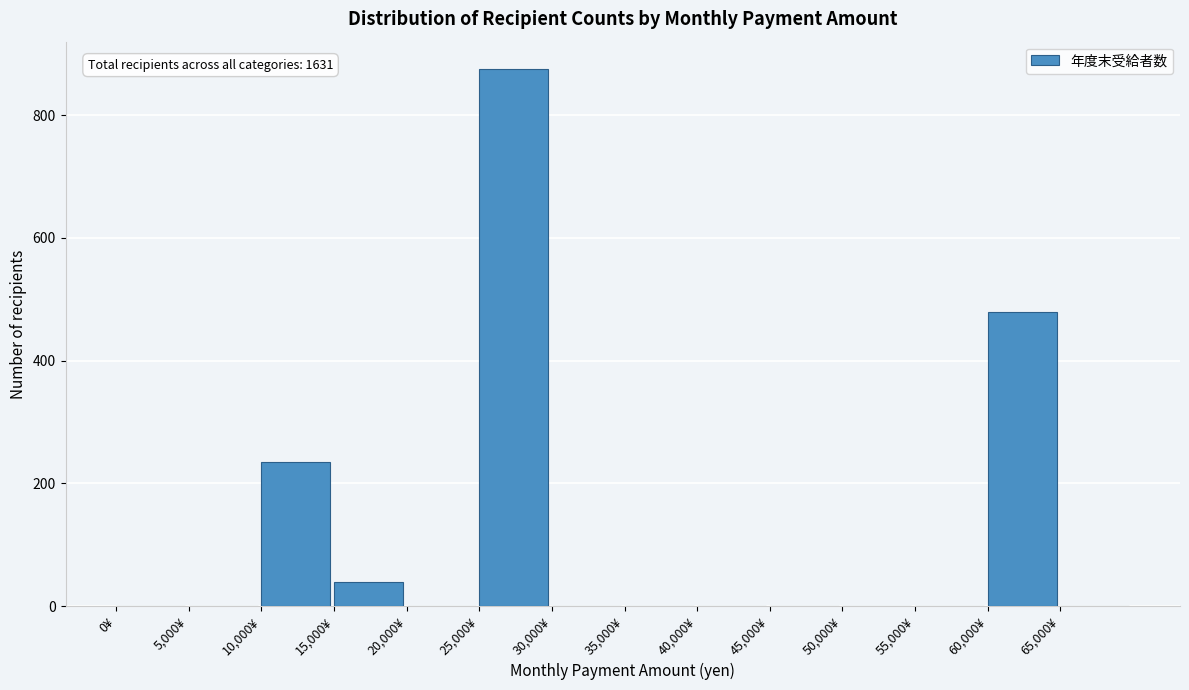

Over which range of the x-axis is the bar tallest?

25000 to 30000